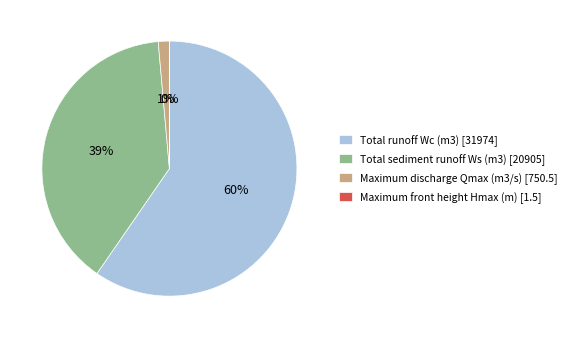

To the nearest percent, what is the difference between the largest and smallest slice percentages?

60%